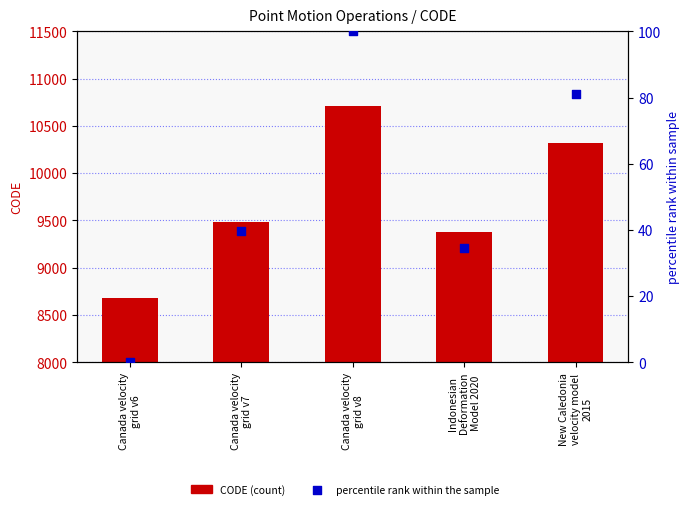

Is the value of percentile rank within the sample at Indonesian
Deformation
Model 2020 greater than the value of CODE at Canada velocity
grid v7?

No